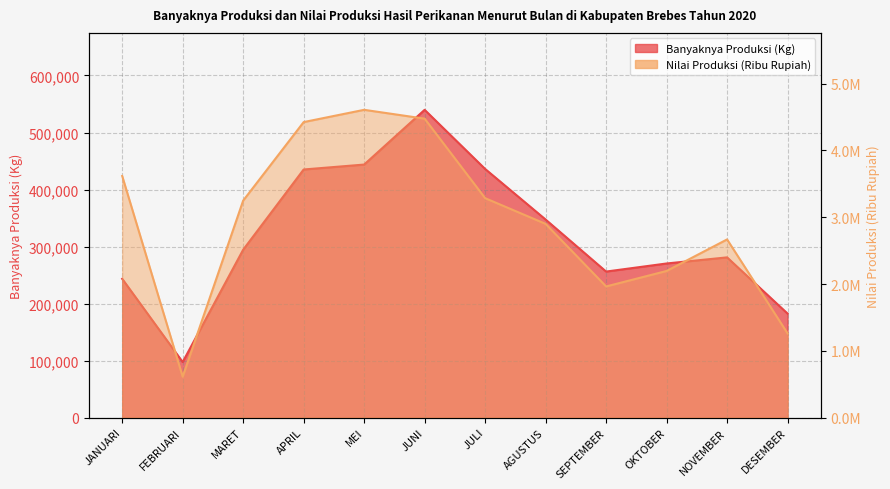

What is the difference between the second highest and minimum values in the Nilai Produksi (Ribu Rupiah) series?

3864478.7